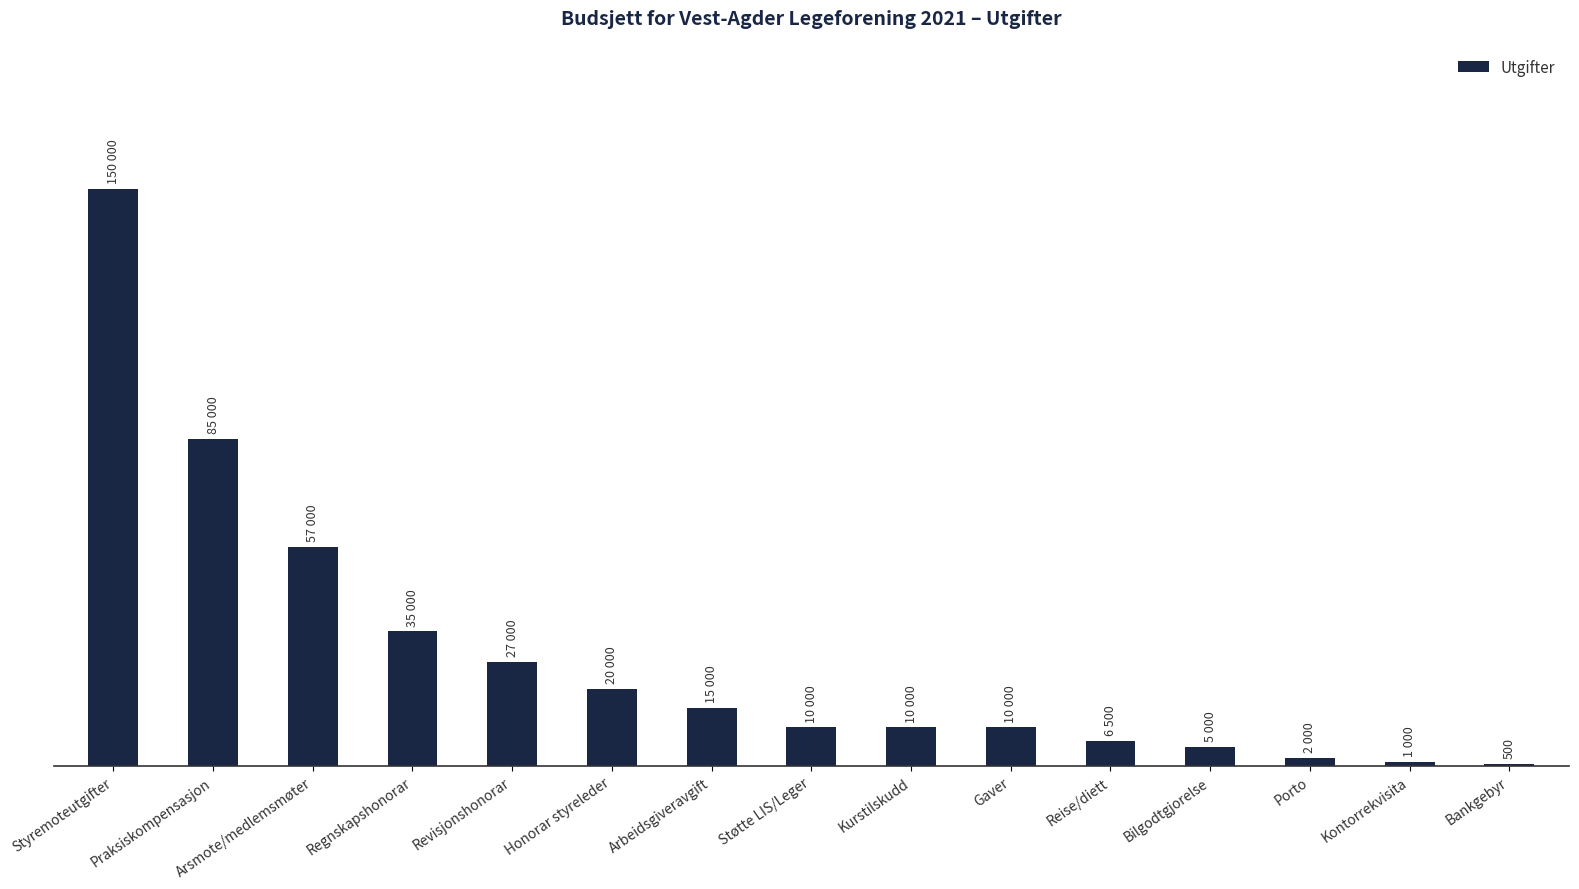

What is the minimum value shown in the chart?

500